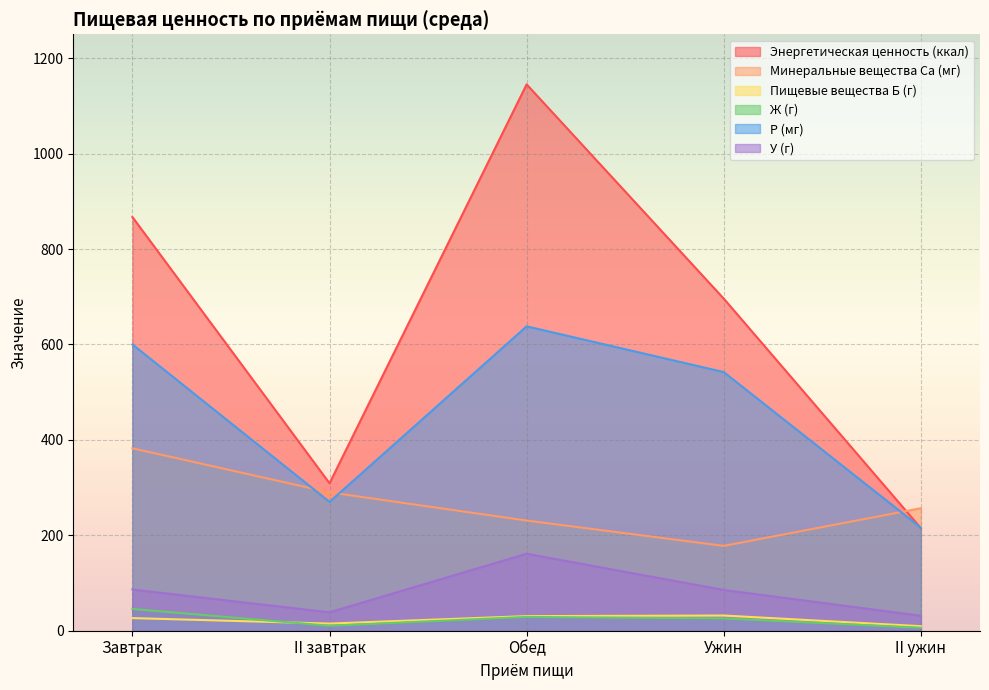

How many values in the Ж (г) series exceed 25?

3